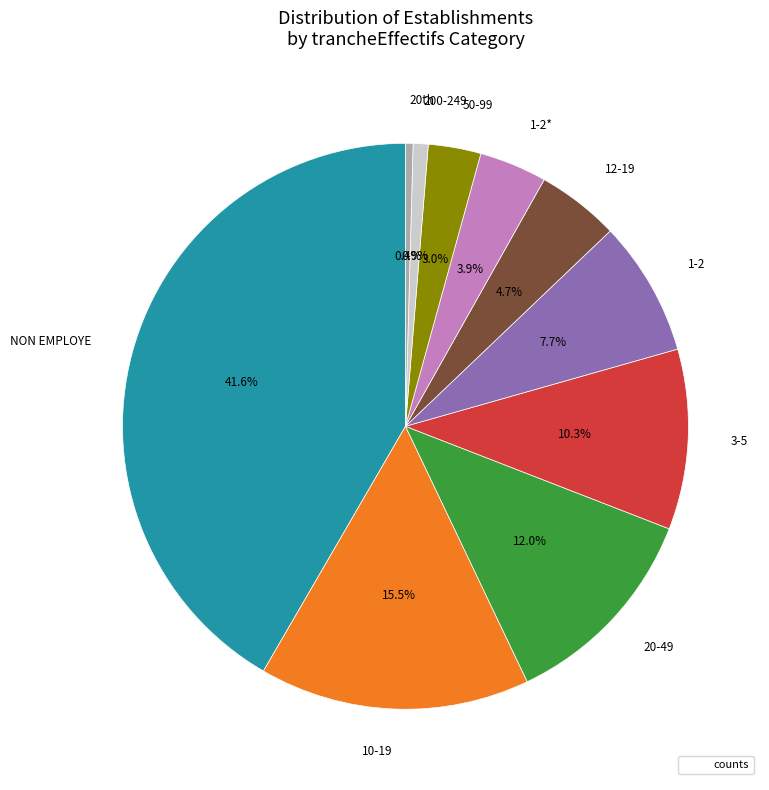

Do 10-19 and 12-19 together represent more than half of the pie?

No